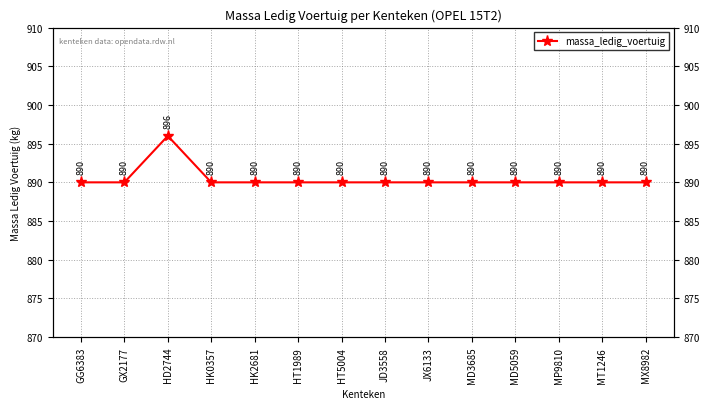

List the labels in order of value, largest first.

HD2744, GG6383, GX2177, HK0357, HK2681, HT1989, HT5004, JD3558, JX6133, MD3685, MD5059, MP9810, MT1246, MX8982